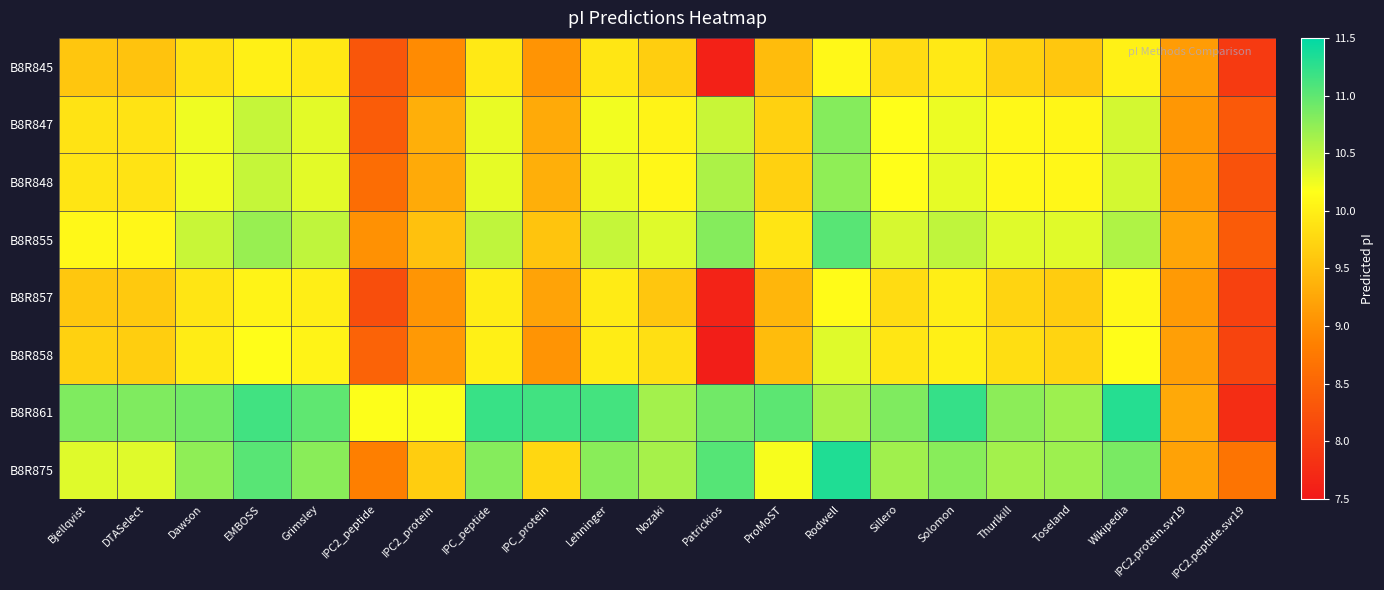

Reading right to left, what are all the values shown in this chart?

B8R845: IPC2.peptide.svr19=7.9	IPC2.protein.svr19=9.1	Wikipedia=10.0	Toseland=9.6	Thurlkill=9.7	Solomon=9.9	Sillero=9.8	Rodwell=10.1	ProMoST=9.5	Patrickios=7.6	Nozaki=9.7	Lehninger=9.9	IPC_protein=9.0	IPC_peptide=9.9	IPC2_protein=9.0	IPC2_peptide=8.3	Grimsley=9.9	EMBOSS=10.0	Dawson=9.9	DTASelect=9.5	Bjellqvist=9.6
B8R847: IPC2.peptide.svr19=8.3	IPC2.protein.svr19=9.1	Wikipedia=10.4	Toseland=10.1	Thurlkill=10.1	Solomon=10.3	Sillero=10.2	Rodwell=10.8	ProMoST=9.7	Patrickios=10.5	Nozaki=10.0	Lehninger=10.2	IPC_protein=9.3	IPC_peptide=10.3	IPC2_protein=9.3	IPC2_peptide=8.4	Grimsley=10.3	EMBOSS=10.5	Dawson=10.2	DTASelect=9.9	Bjellqvist=9.9
B8R848: IPC2.peptide.svr19=8.2	IPC2.protein.svr19=9.1	Wikipedia=10.4	Toseland=10.1	Thurlkill=10.1	Solomon=10.3	Sillero=10.2	Rodwell=10.7	ProMoST=9.7	Patrickios=10.6	Nozaki=10.1	Lehninger=10.3	IPC_protein=9.3	IPC_peptide=10.3	IPC2_protein=9.3	IPC2_peptide=8.6	Grimsley=10.3	EMBOSS=10.5	Dawson=10.2	DTASelect=9.9	Bjellqvist=9.9
B8R855: IPC2.peptide.svr19=8.4	IPC2.protein.svr19=9.2	Wikipedia=10.6	Toseland=10.3	Thurlkill=10.3	Solomon=10.5	Sillero=10.4	Rodwell=11.0	ProMoST=9.9	Patrickios=10.8	Nozaki=10.3	Lehninger=10.5	IPC_protein=9.6	IPC_peptide=10.5	IPC2_protein=9.5	IPC2_peptide=9.0	Grimsley=10.5	EMBOSS=10.7	Dawson=10.5	DTASelect=10.1	Bjellqvist=10.1
B8R857: IPC2.peptide.svr19=8.0	IPC2.protein.svr19=9.1	Wikipedia=10.1	Toseland=9.6	Thurlkill=9.7	Solomon=10.0	Sillero=9.8	Rodwell=10.1	ProMoST=9.4	Patrickios=7.6	Nozaki=9.6	Lehninger=10.0	IPC_protein=9.2	IPC_peptide=10.0	IPC2_protein=9.1	IPC2_peptide=8.2	Grimsley=10.0	EMBOSS=10.0	Dawson=9.9	DTASelect=9.6	Bjellqvist=9.6
B8R858: IPC2.peptide.svr19=8.1	IPC2.protein.svr19=9.2	Wikipedia=10.1	Toseland=9.7	Thurlkill=9.8	Solomon=10.0	Sillero=9.9	Rodwell=10.3	ProMoST=9.5	Patrickios=7.6	Nozaki=9.8	Lehninger=10.0	IPC_protein=9.0	IPC_peptide=10.0	IPC2_protein=9.1	IPC2_peptide=8.5	Grimsley=10.0	EMBOSS=10.1	Dawson=10.0	DTASelect=9.7	Bjellqvist=9.7
B8R861: IPC2.peptide.svr19=7.8	IPC2.protein.svr19=9.3	Wikipedia=11.3	Toseland=10.7	Thurlkill=10.8	Solomon=11.2	Sillero=10.8	Rodwell=10.6	ProMoST=11.0	Patrickios=10.9	Nozaki=10.6	Lehninger=11.1	IPC_protein=11.2	IPC_peptide=11.2	IPC2_protein=10.2	IPC2_peptide=10.2	Grimsley=11.0	EMBOSS=11.2	Dawson=10.9	DTASelect=10.8	Bjellqvist=10.8
B8R875: IPC2.peptide.svr19=8.7	IPC2.protein.svr19=9.2	Wikipedia=10.9	Toseland=10.7	Thurlkill=10.6	Solomon=10.8	Sillero=10.7	Rodwell=11.3	ProMoST=10.2	Patrickios=11.1	Nozaki=10.6	Lehninger=10.8	IPC_protein=9.8	IPC_peptide=10.8	IPC2_protein=9.6	IPC2_peptide=8.8	Grimsley=10.8	EMBOSS=11.0	Dawson=10.7	DTASelect=10.3	Bjellqvist=10.3